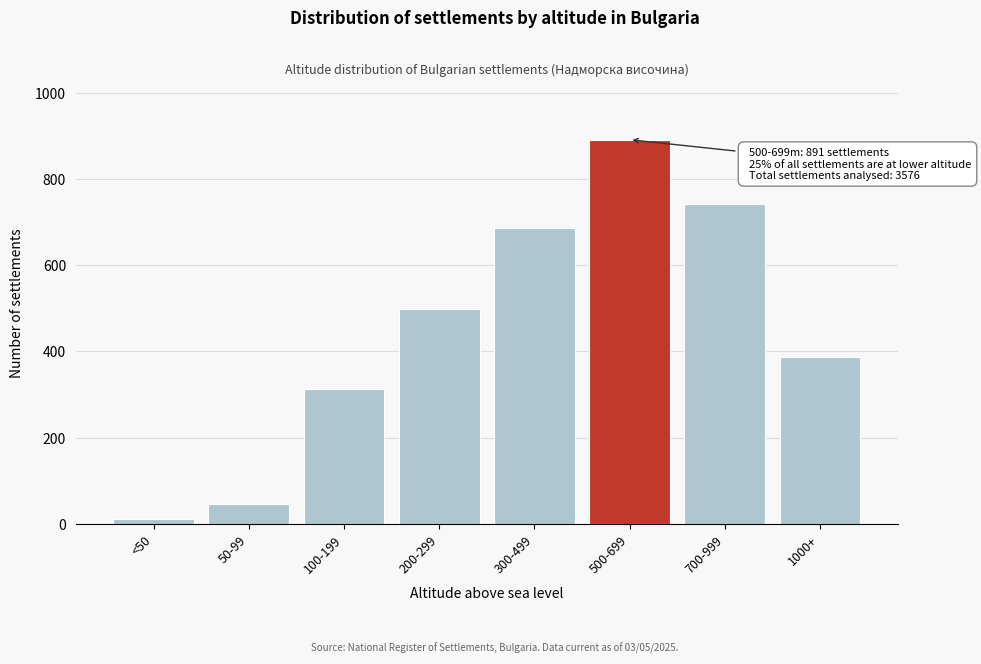

Reading right to left, list all the values displayed in this chart.

388	743	891	687	498	312	45	12